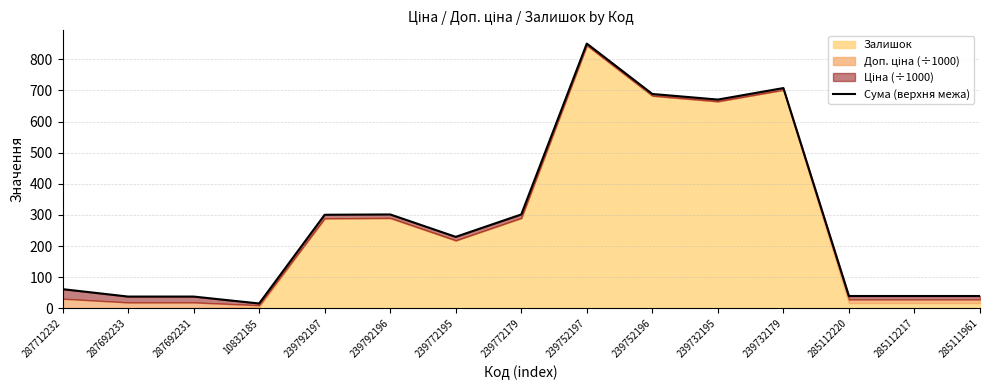

What is the greatest value displayed?

850.8